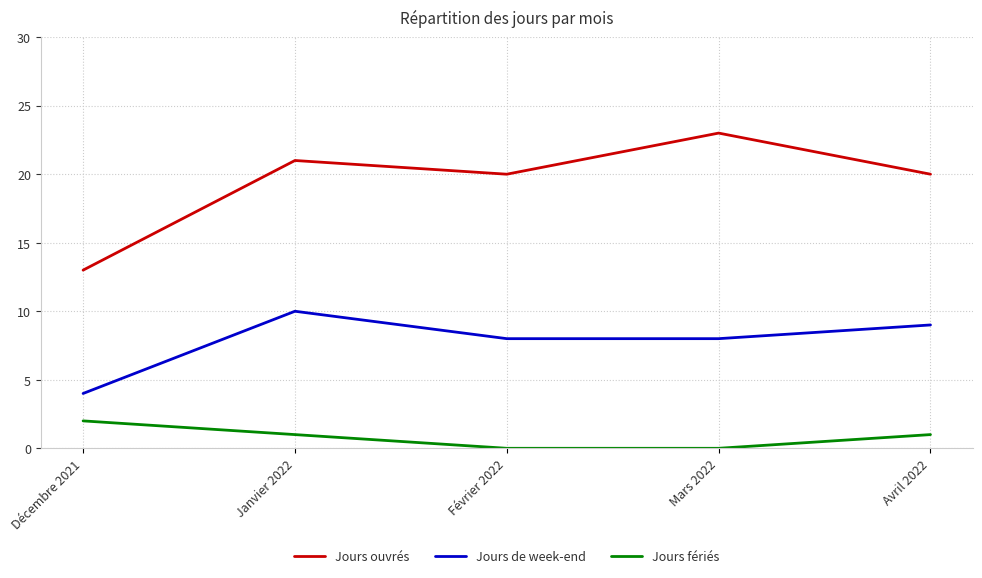

True or false: Jours ouvrés and Jours de week-end cross at least once.

False